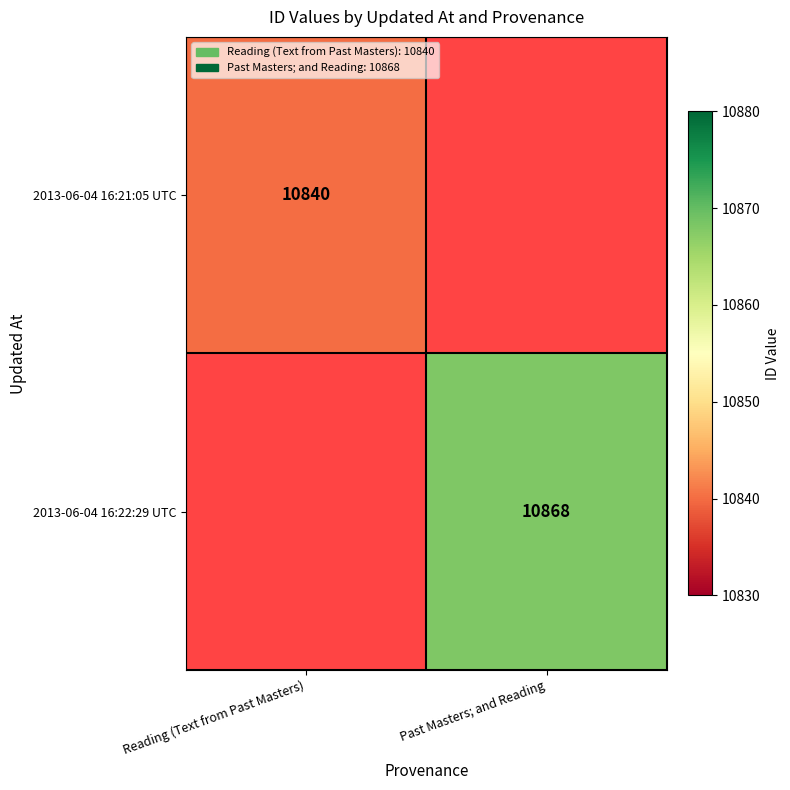

True or false: 2013-06-04 16:21:05 UTC has a value of 10840 at Reading (Text from Past Masters).

True